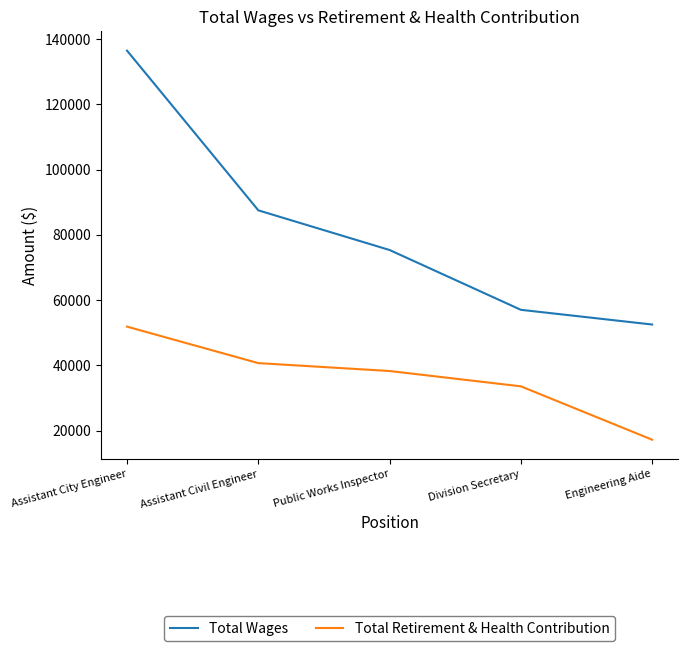

What is the average value of the Total Wages series?

81767